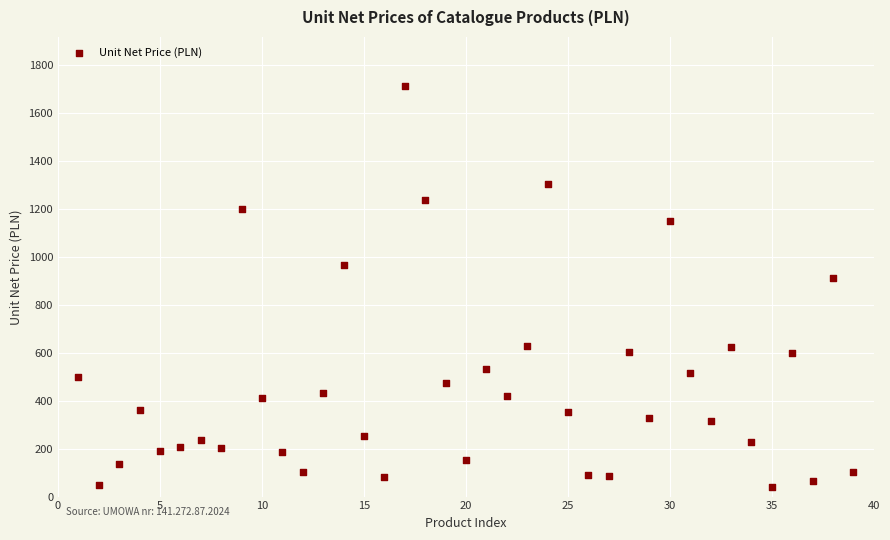

What Y value in the scatter plot is closest to 876?

913